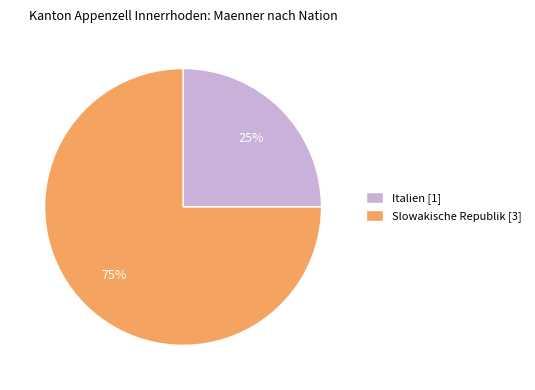

Count the number of slices in the pie.

2